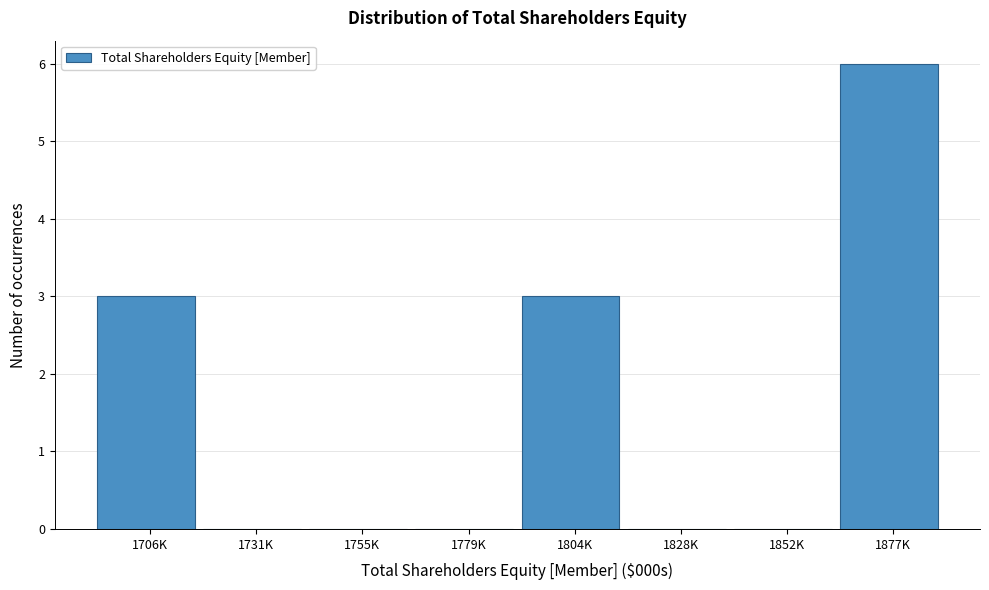

Reading left to right, what are all the values shown in this chart?

1706K=3	1731K=0	1755K=0	1779K=0	1804K=3	1828K=0	1852K=0	1877K=6